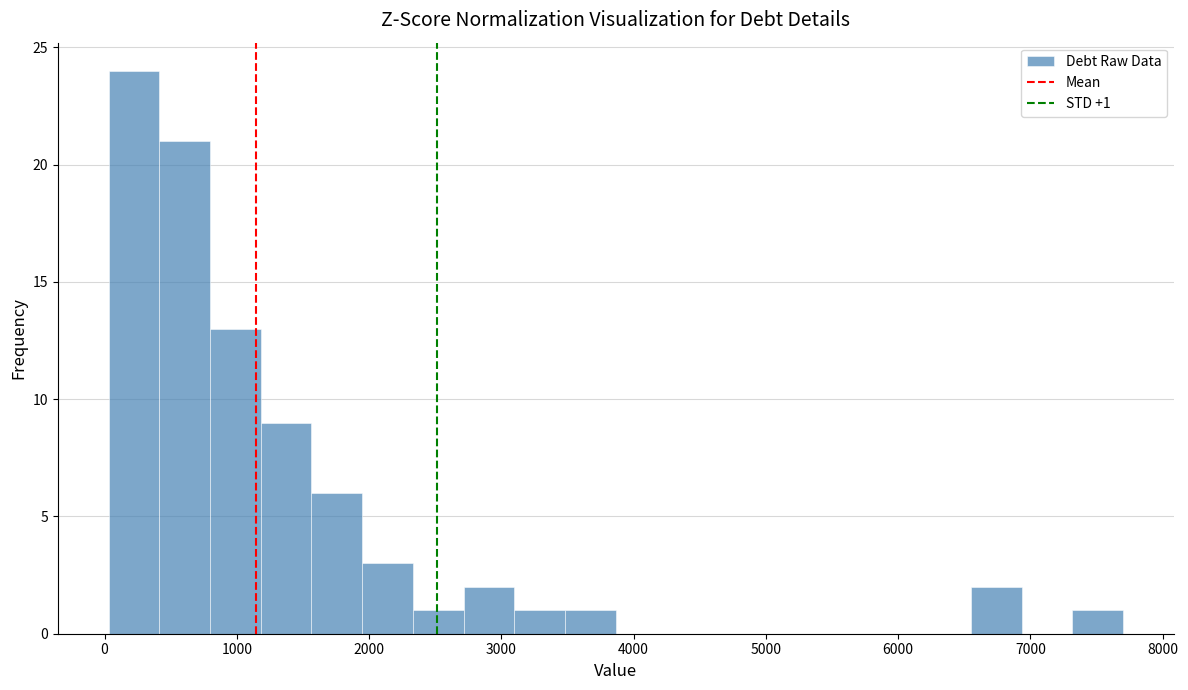

Read against the x-axis, roughly where is the centre of the tallest bar?

200